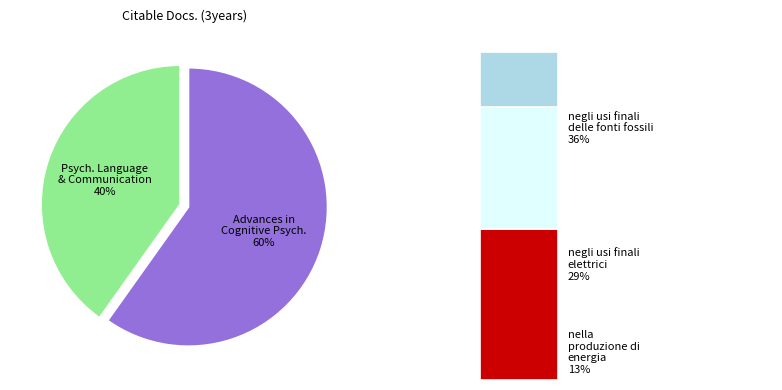

What is the largest slice in the pie chart?

Advances in Cognitive Psychology